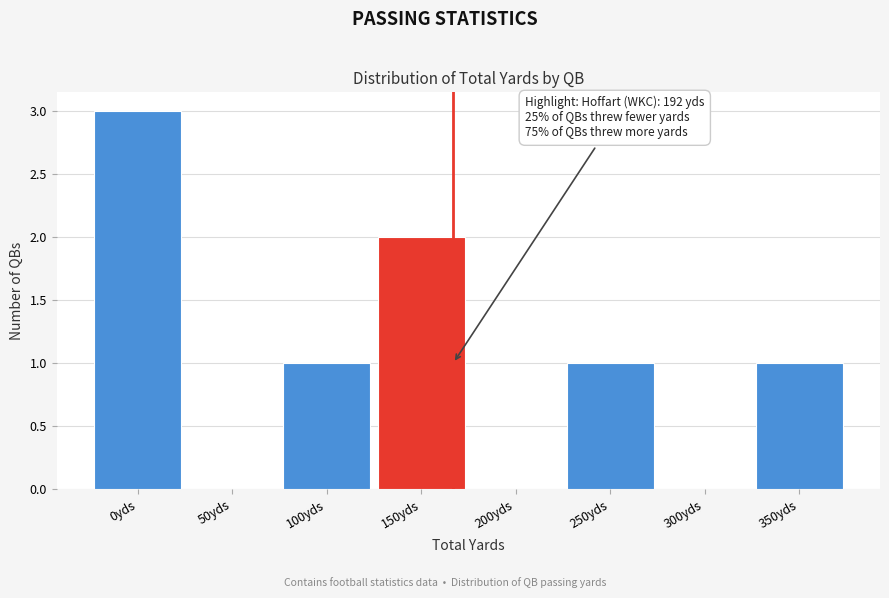

Reading left to right, list all the values displayed in this chart.

0yds=3	50yds=0	100yds=1	150yds=2	200yds=0	250yds=1	300yds=0	350yds=1